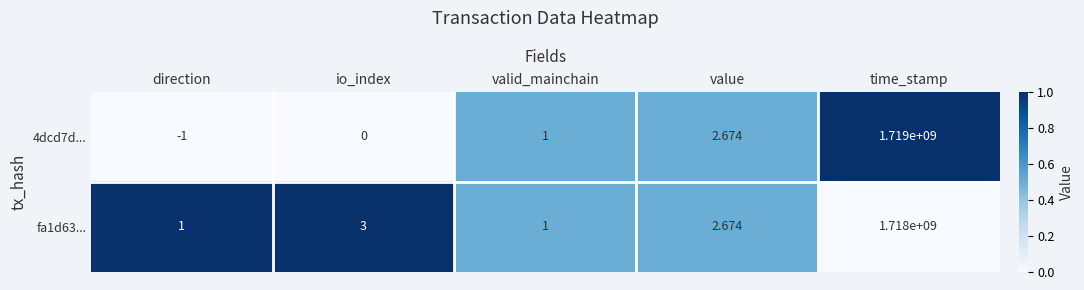

At which category does the chart reach its peak across all series?

time_stamp